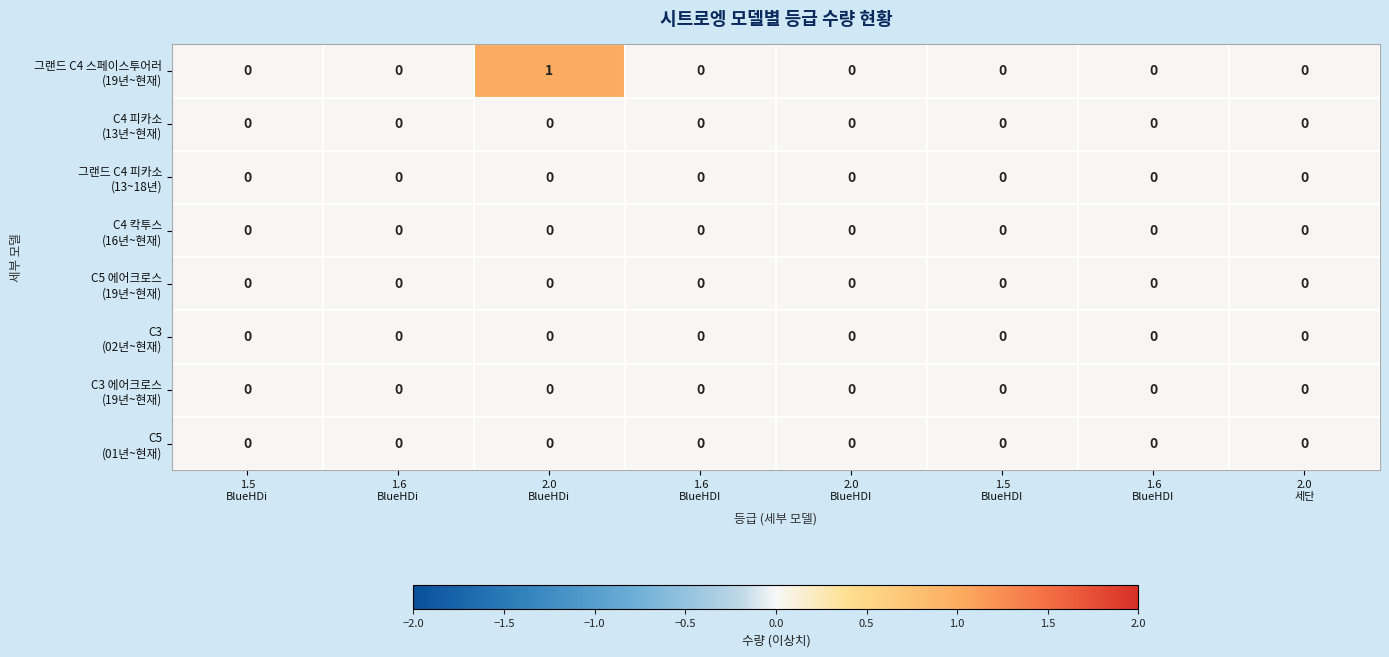

How many series are shown in this chart?

8